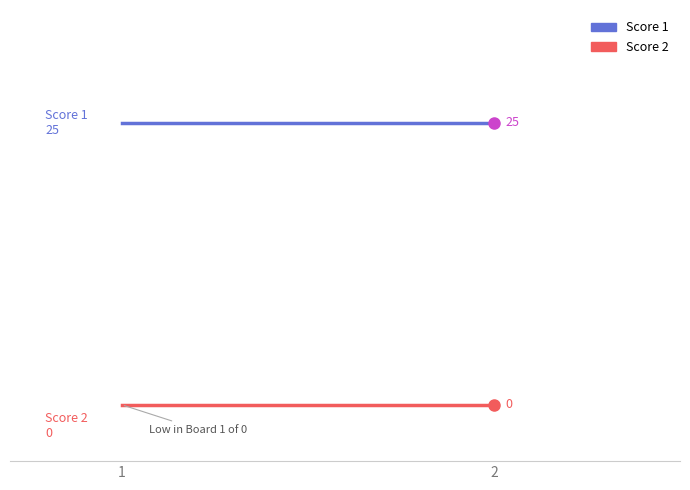

What is the difference between the highest and lowest values at 2?

25